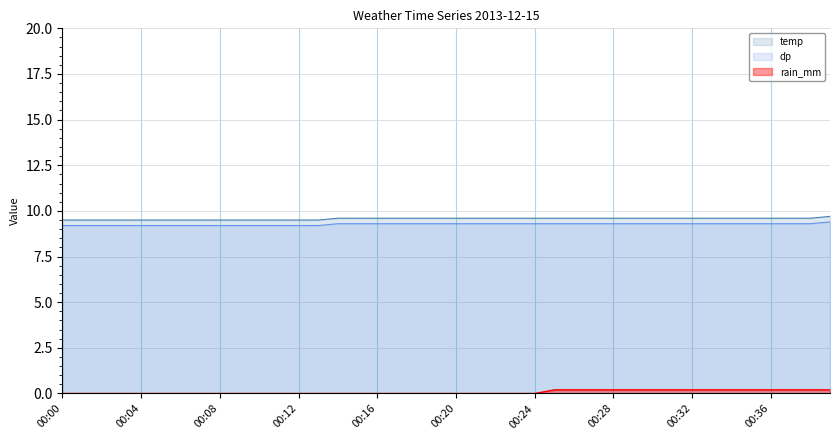

The dp series shows 5.2 at 00:21. True or false?

False